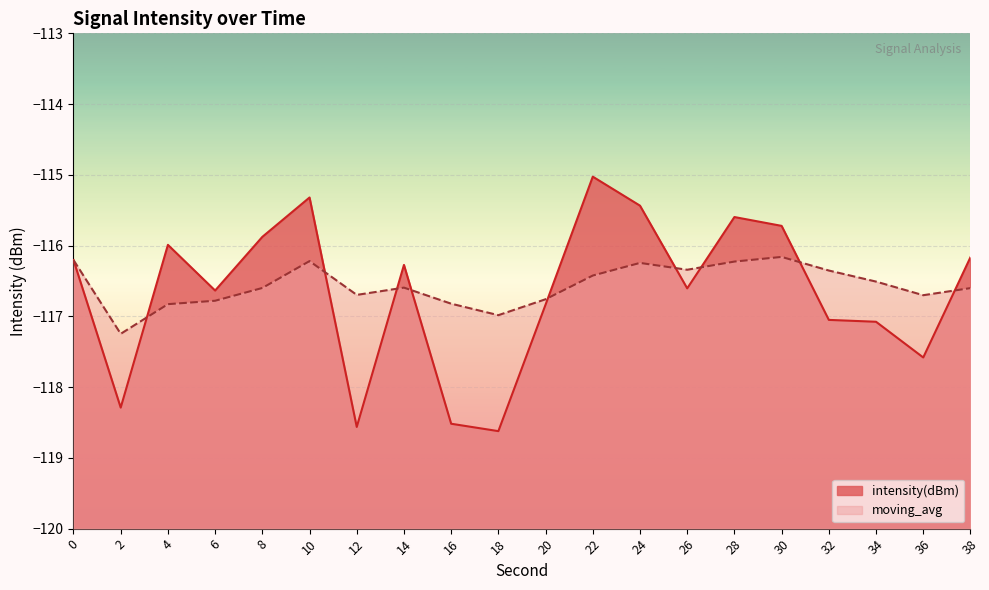

Between which two adjacent categories do moving_avg and intensity(dBm) first intersect?

2 and 4